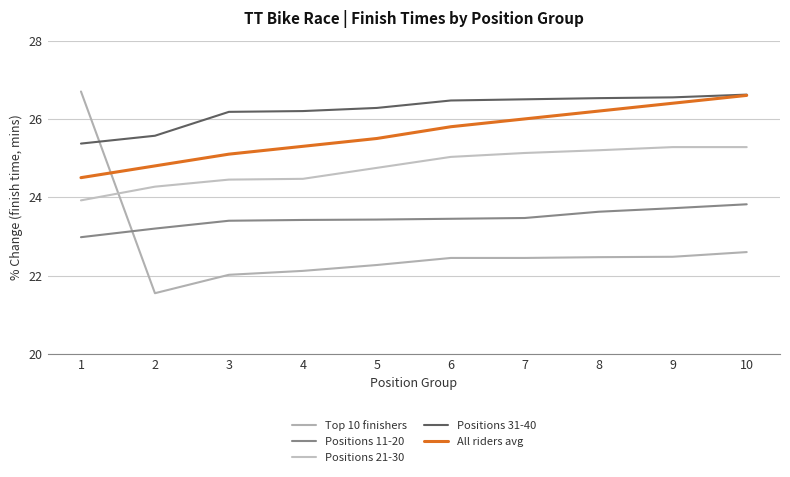

True or false: Positions 31-40 has a value of 45.7 at 2.

False